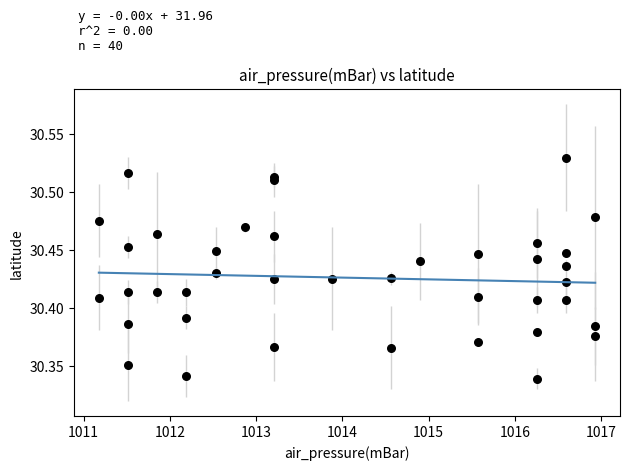

What is the range of X values (max minus min)?

5.8